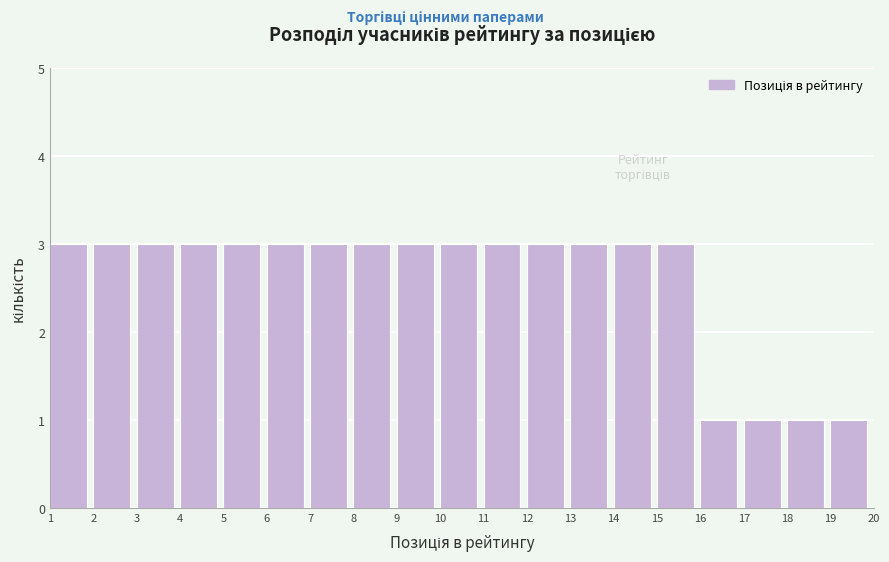

How tall is the bar that spans 2 to 3 on the x-axis? The values are not printed on the chart, so give them approximately, as read against the axis.

3